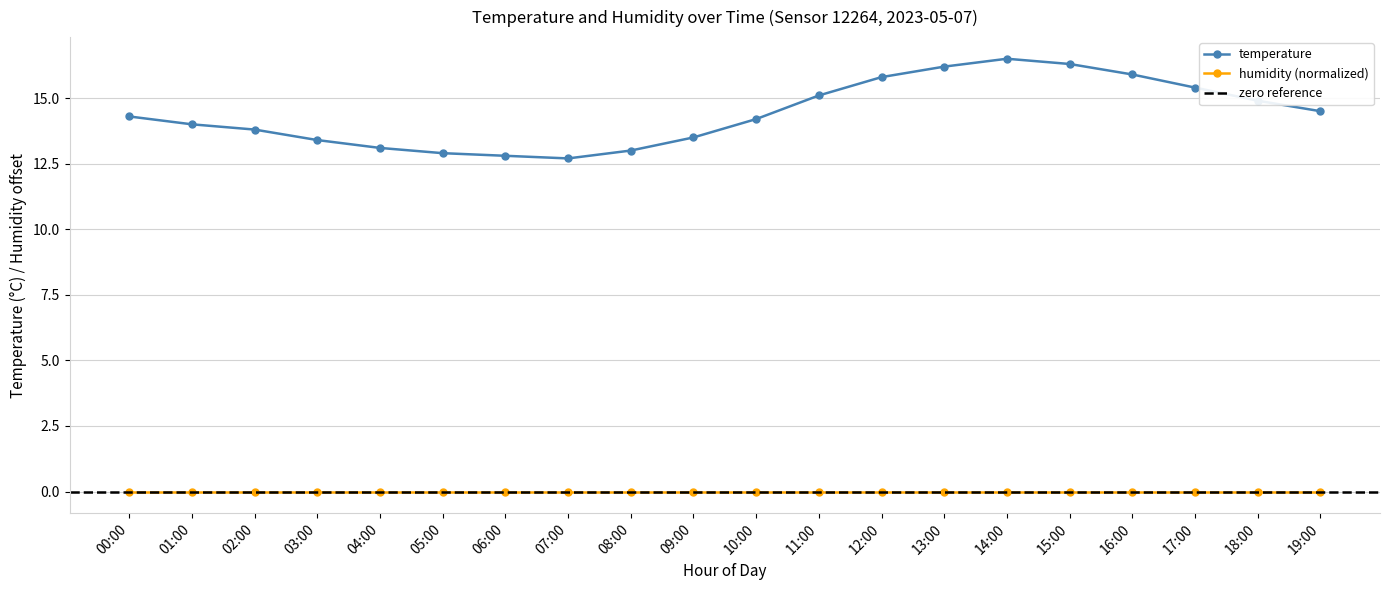

How many values are below 14?

8